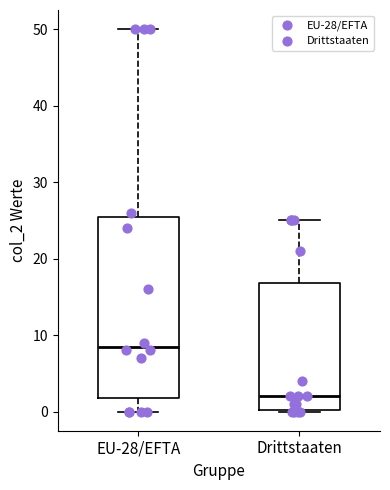

Comparing the boxes themselves (not the whiskers), which one is the tallest?

EU-28/EFTA